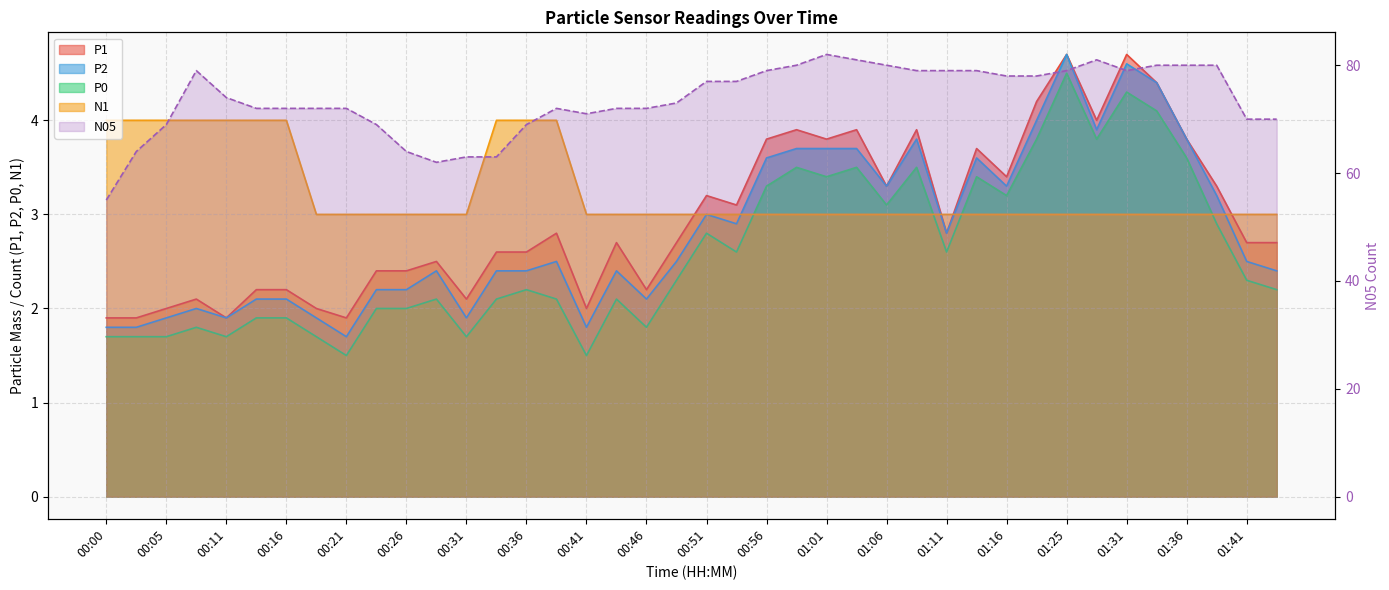

What is the label of the 9th point from the right?

01:22